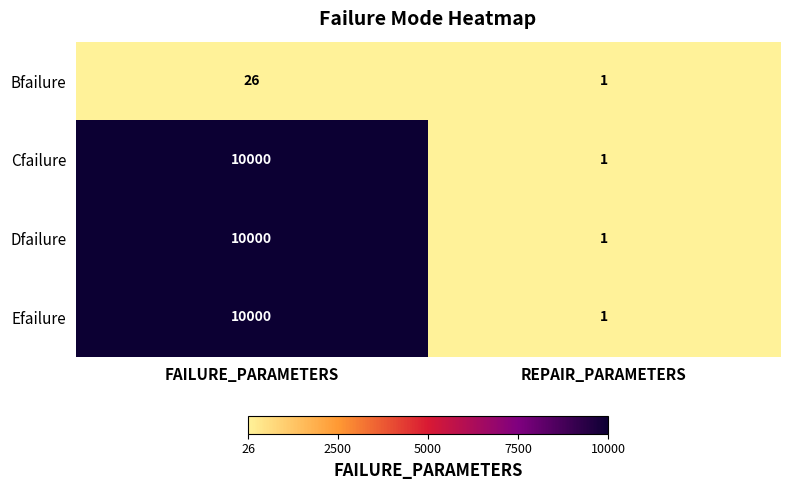

The Dfailure series shows 10000 at FAILURE_PARAMETERS. True or false?

True